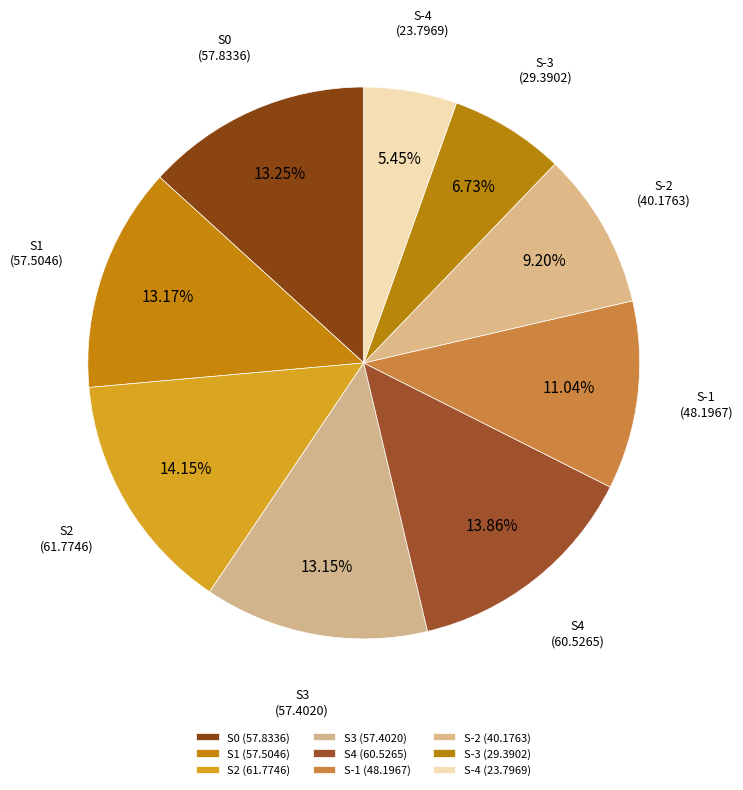

Combined, do S3 and S-1 account for over 50%?

No